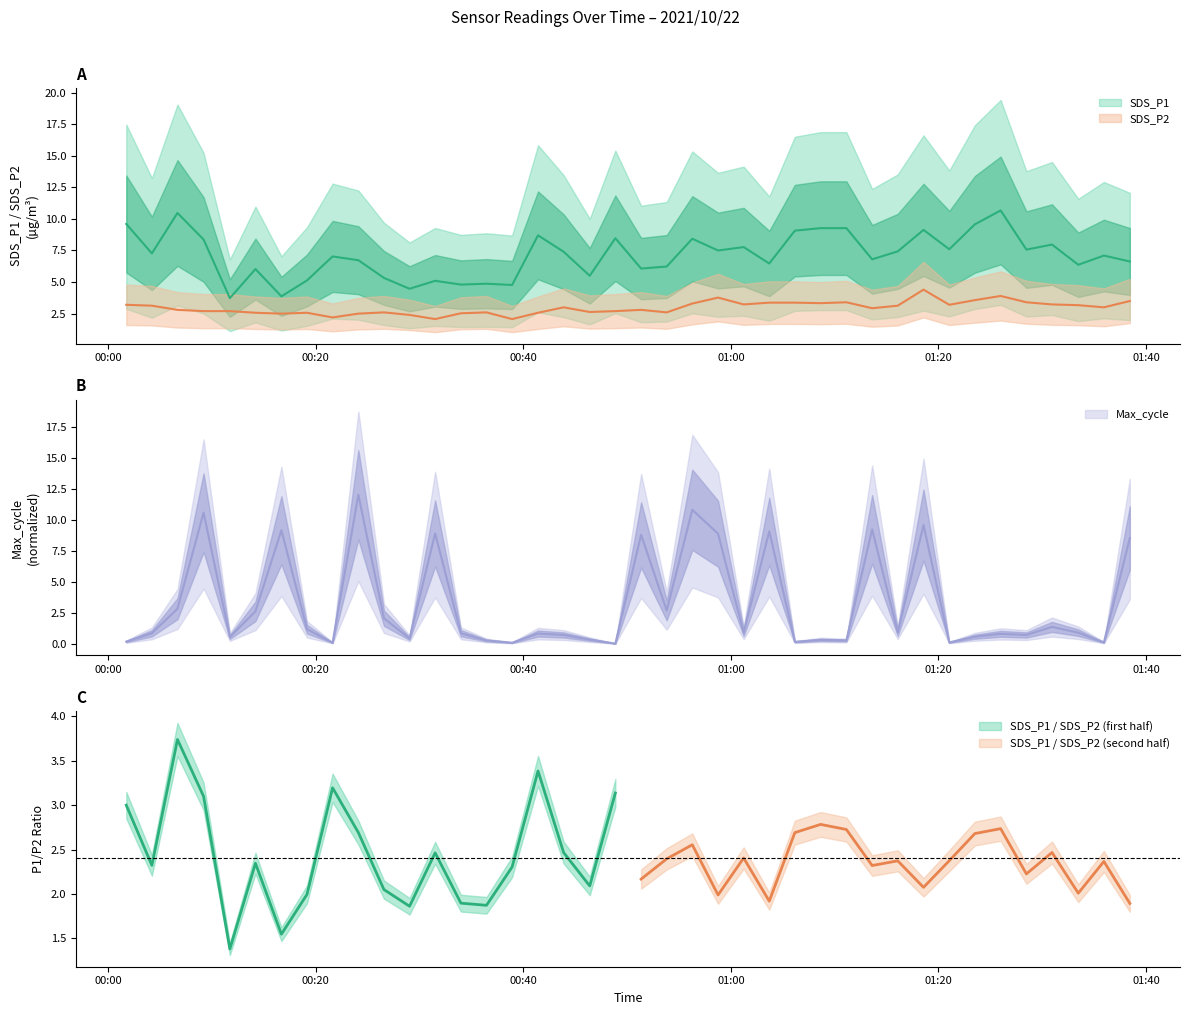

What is the average value of the SDS_P2 series?

3.0